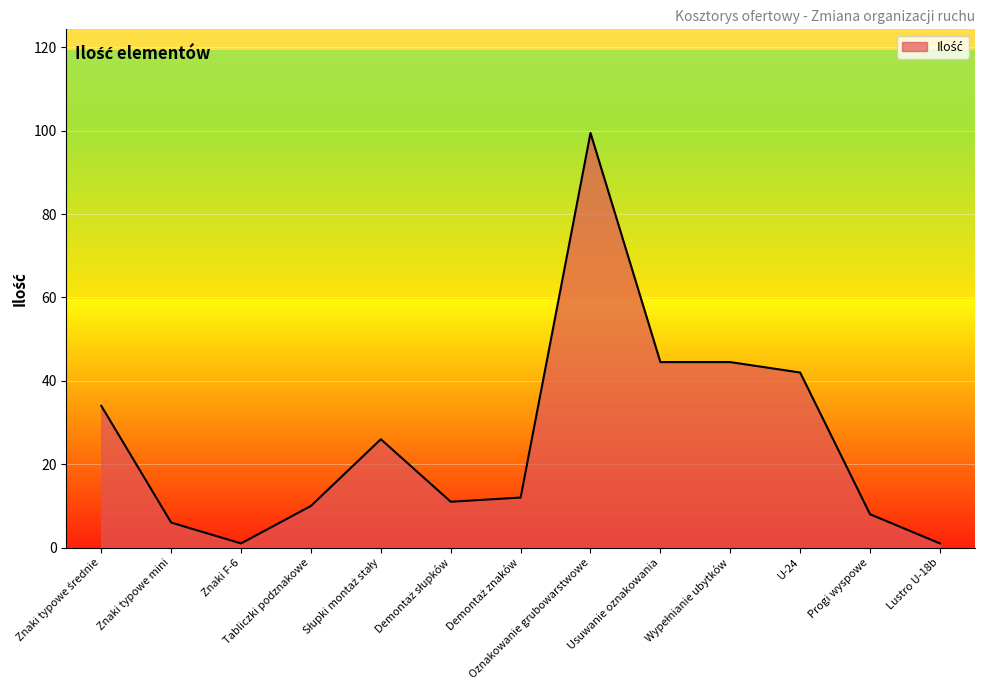

What is the difference between the maximum and minimum values?

98.5